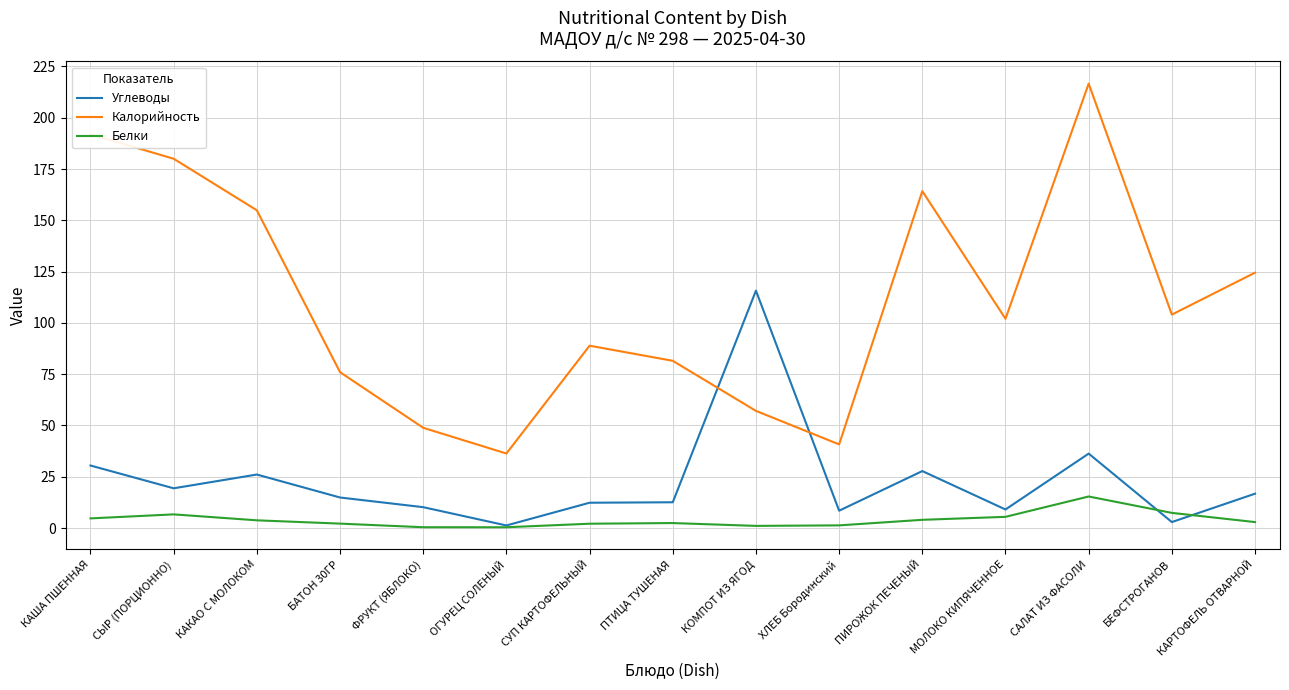

Count the number of categories in the chart.

15